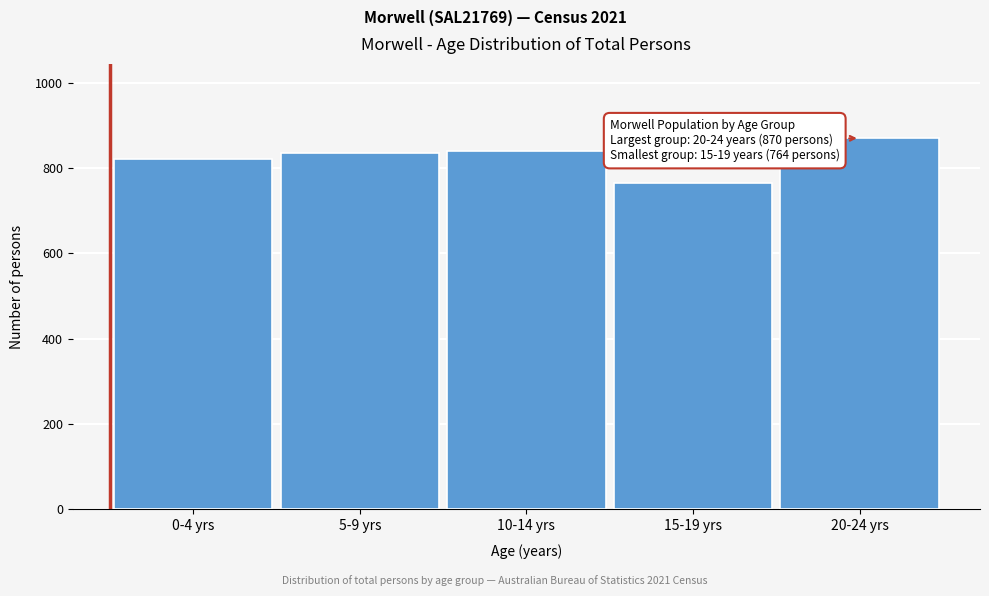

Reading left to right, transcribe all the data shown in this chart.

821	835	841	764	870